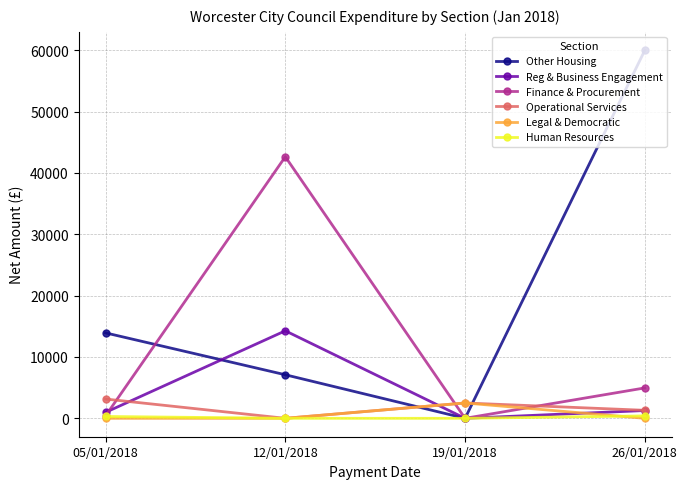

What is the spread (max minus min) of values at 19/01/2018?

2500.0